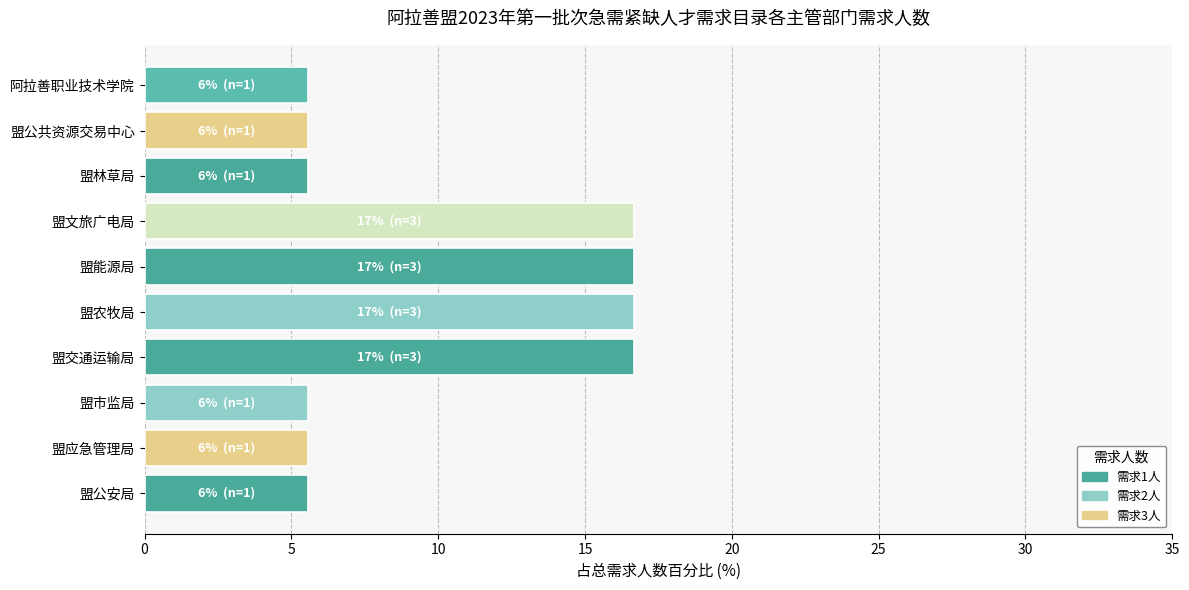

The chart shows a value of 3.6 at 阿拉善职业技术学院. True or false?

False